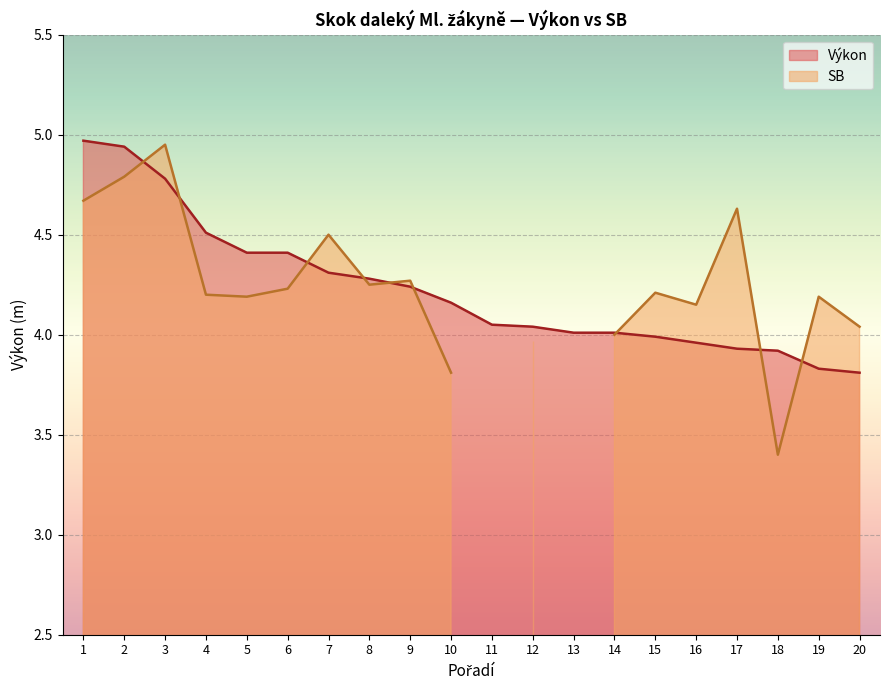

How many values are below 4?

6